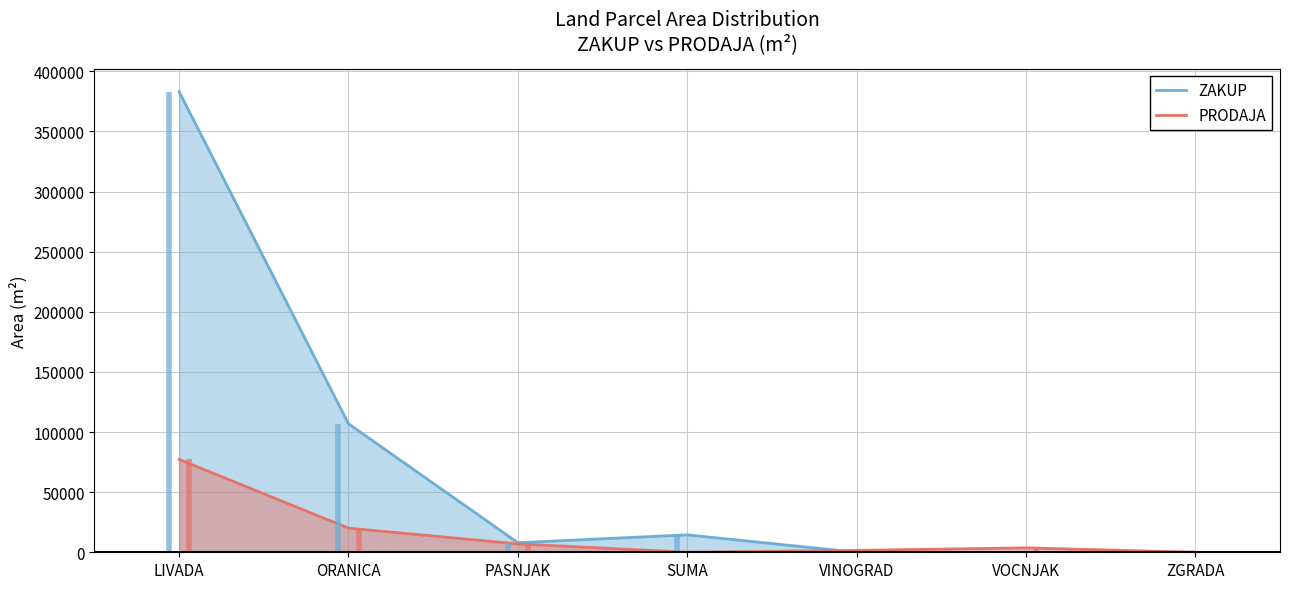

At which category does ZAKUP reach its first local peak?

SUMA